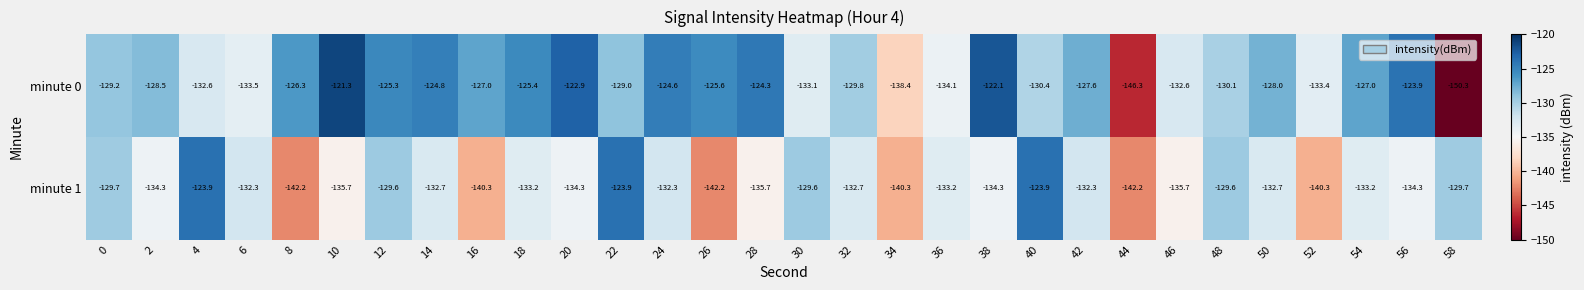

Which category has the highest value across all series?

10